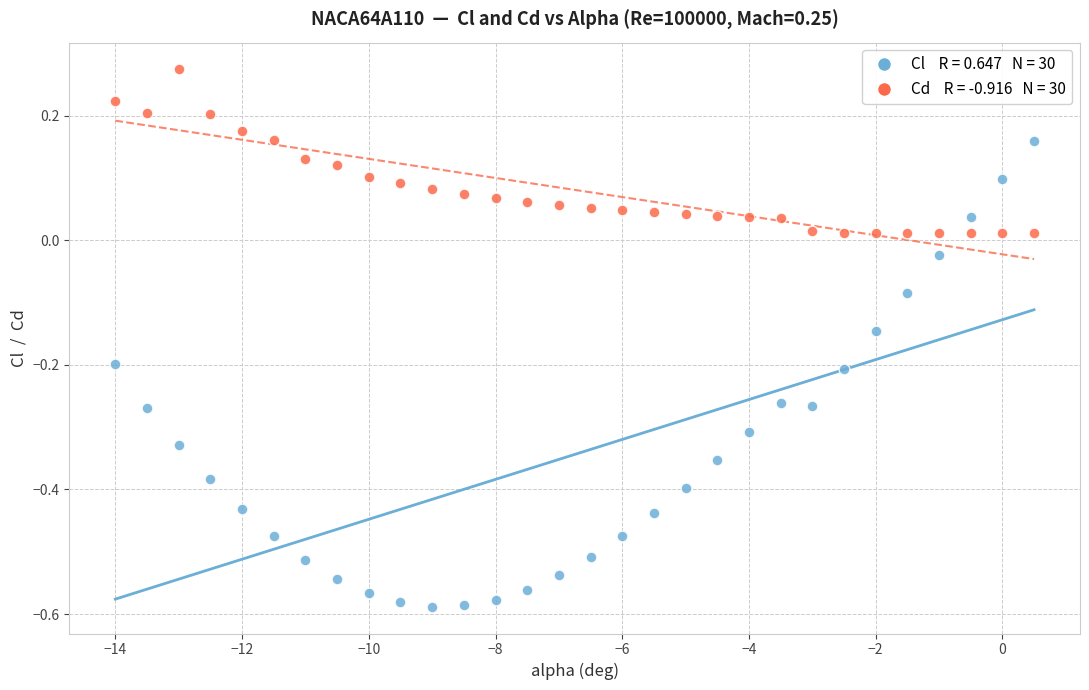

Across all data points, what is the range of Y values (max minus min)?

0.9